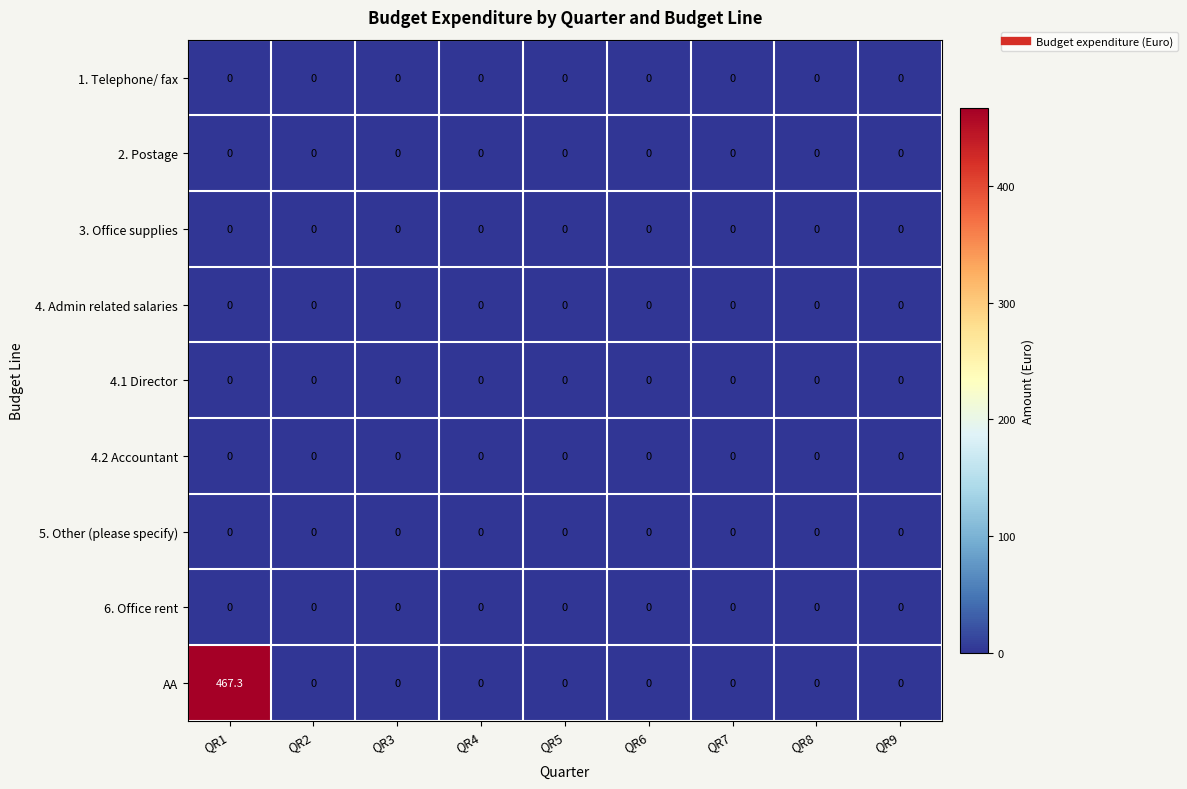

At how many categories does at least one series exceed 70?

1